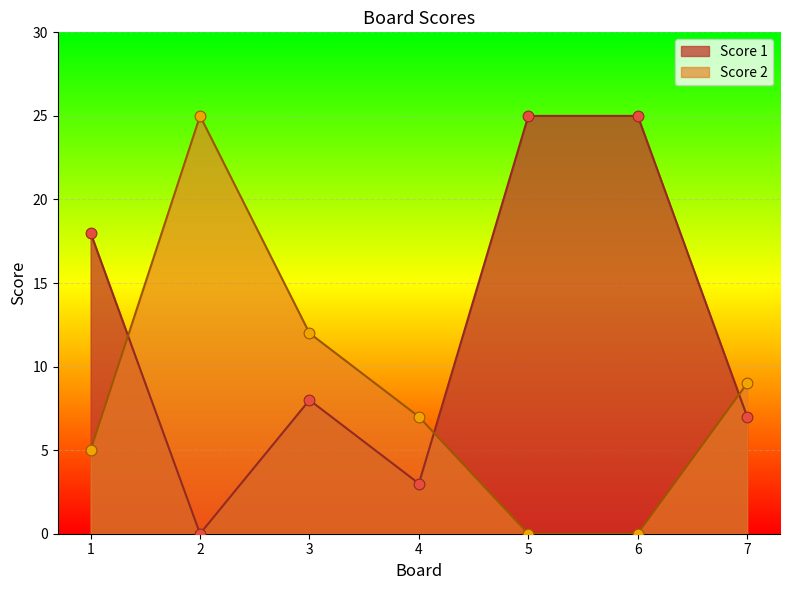

What is the total value across all series at 3?

20